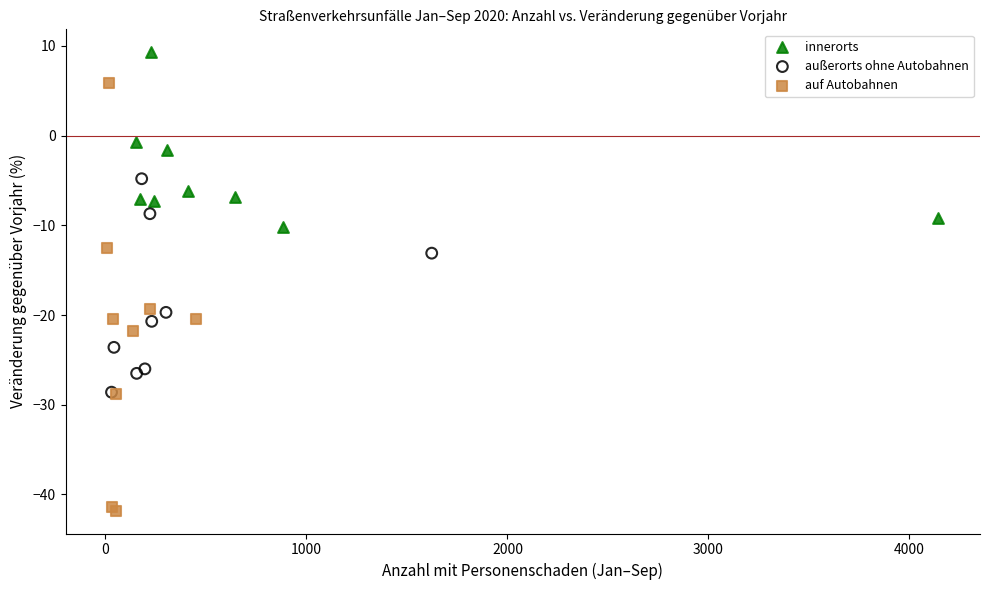

What are all the series names shown in the legend?

innerorts, außerorts ohne Autobahnen, auf Autobahnen